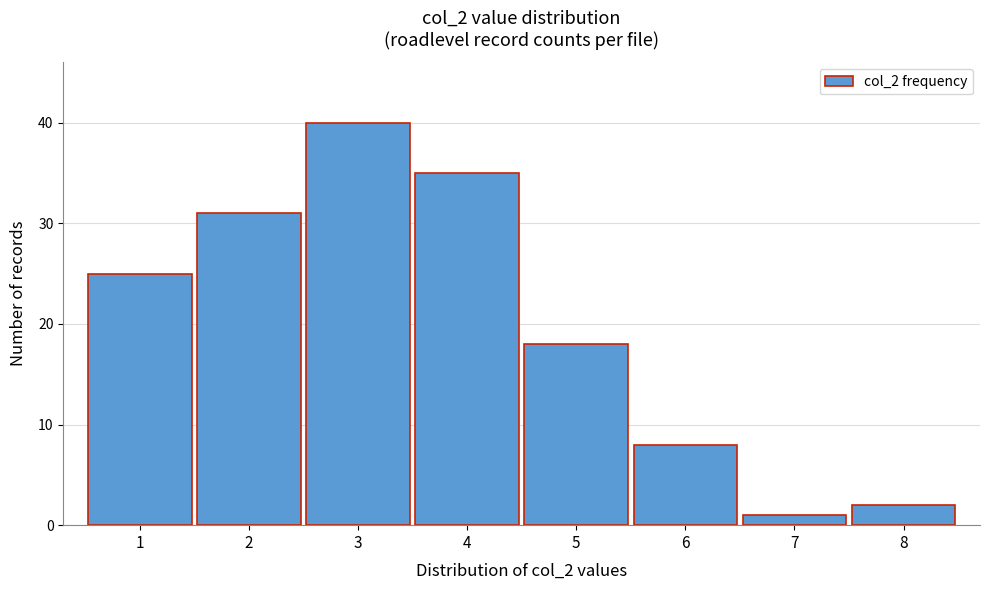

Reading left to right, what are all the values shown in this chart?

1=25	2=31	3=40	4=35	5=18	6=8	7=1	8=2